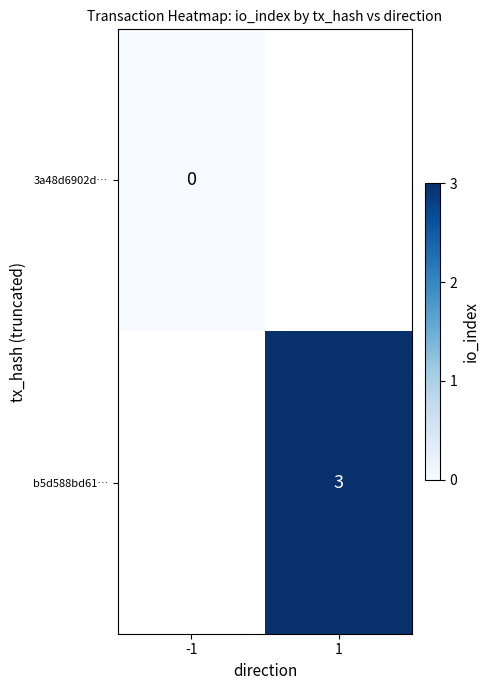

The value of b5d588bd61… at 1 is 3. True or false?

True